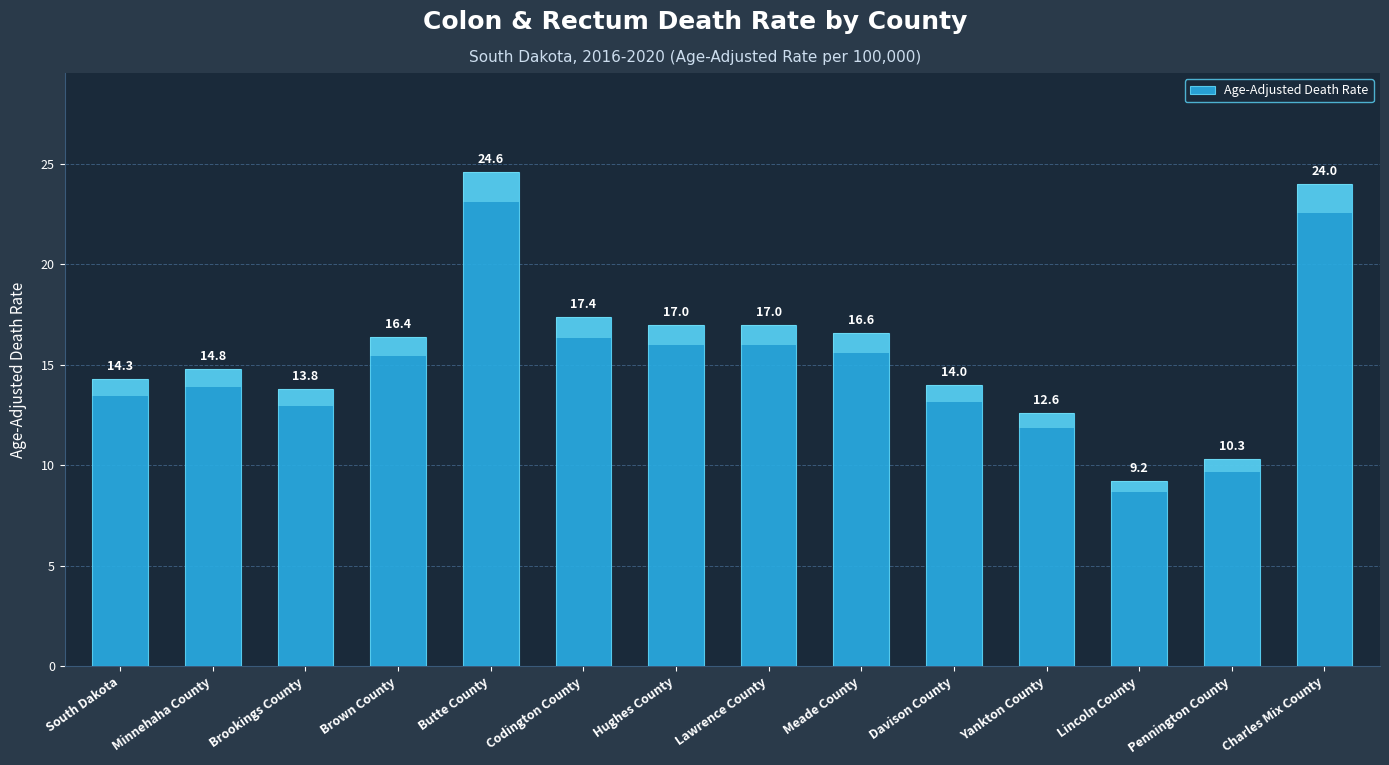

Which category has the lowest value across all series?

Lincoln County